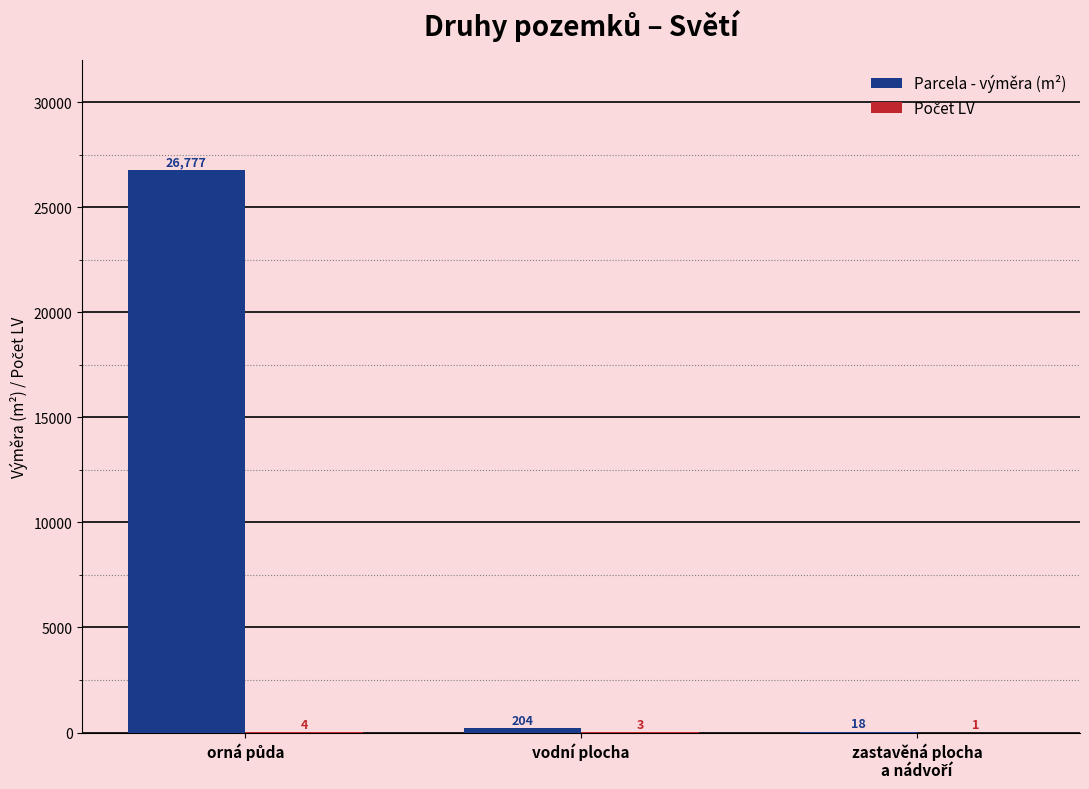

Where is Parcela - výměra (m²) nearest to the value 13397?

vodní plocha